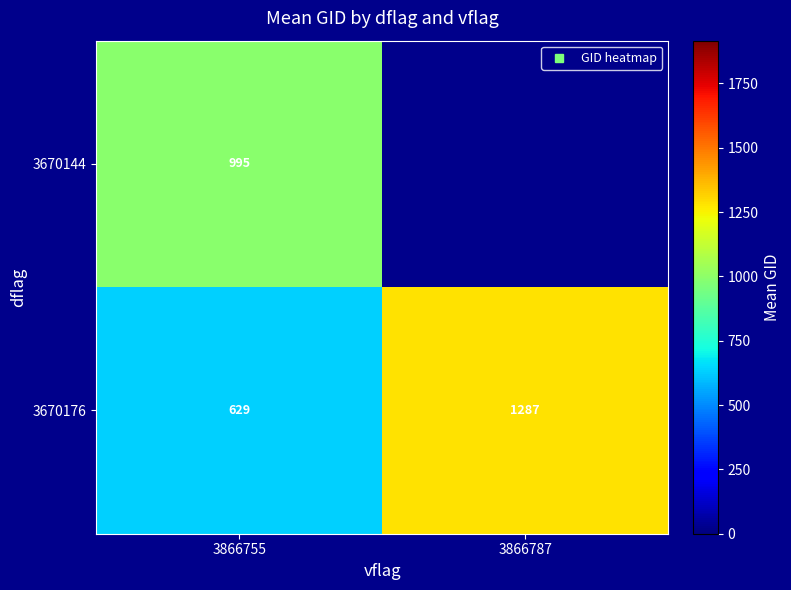

Where is 3670144 nearest to the value 994?

3866755